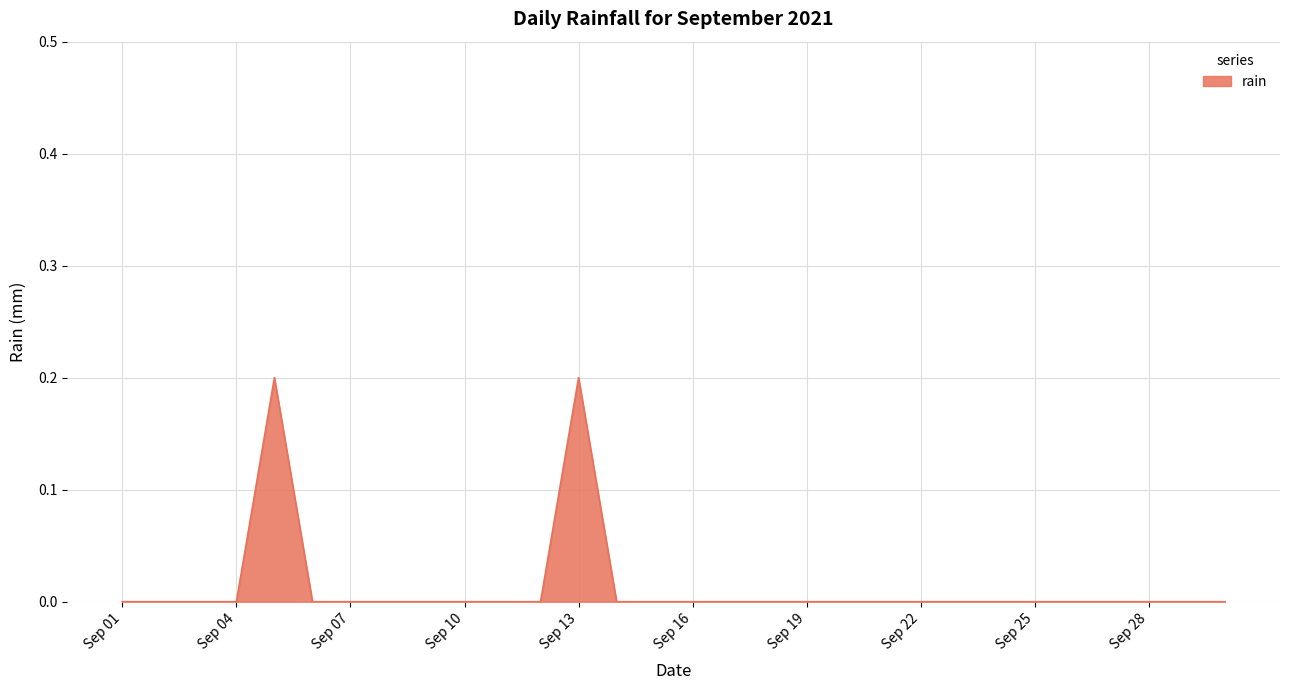

What is the difference between the maximum and second lowest values?

0.2